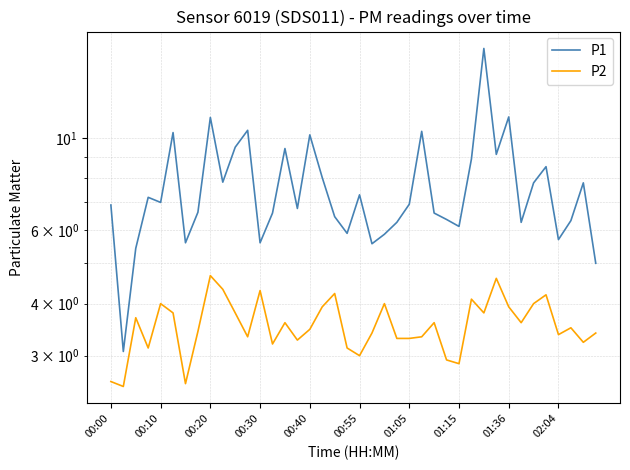

The P1 series shows 10.4 at 11. True or false?

True